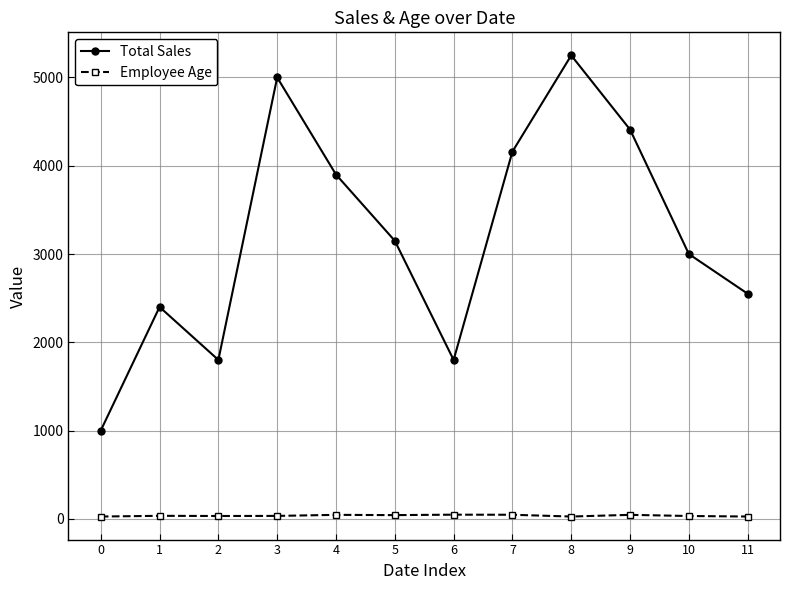

How many lines are shown in the chart?

2